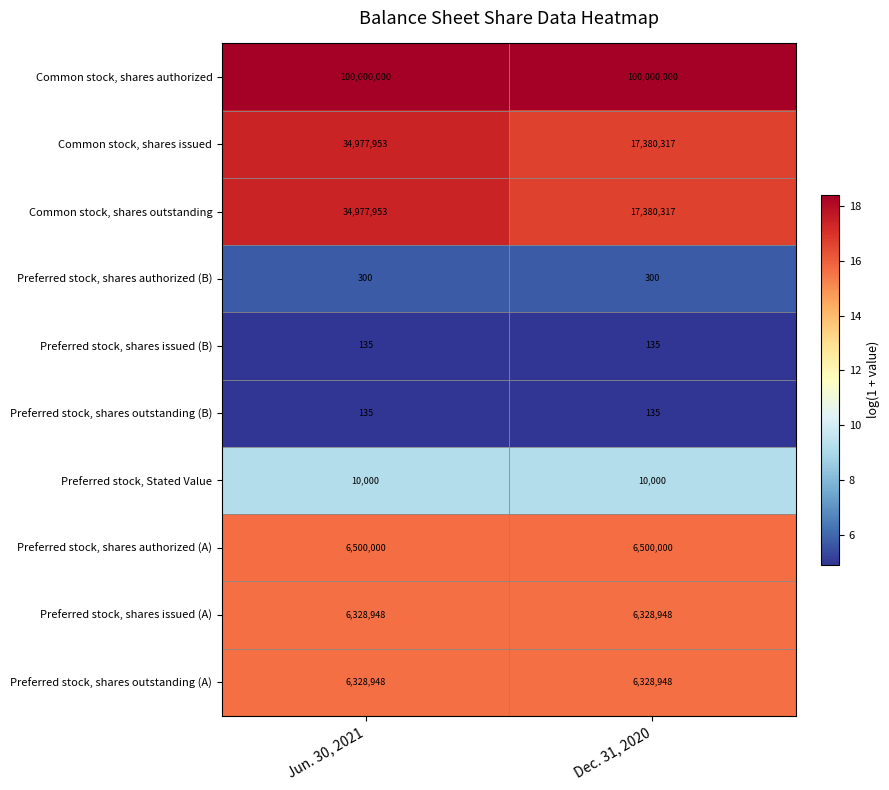

What is the difference between the highest and lowest values at Dec. 31, 2020?

99999865